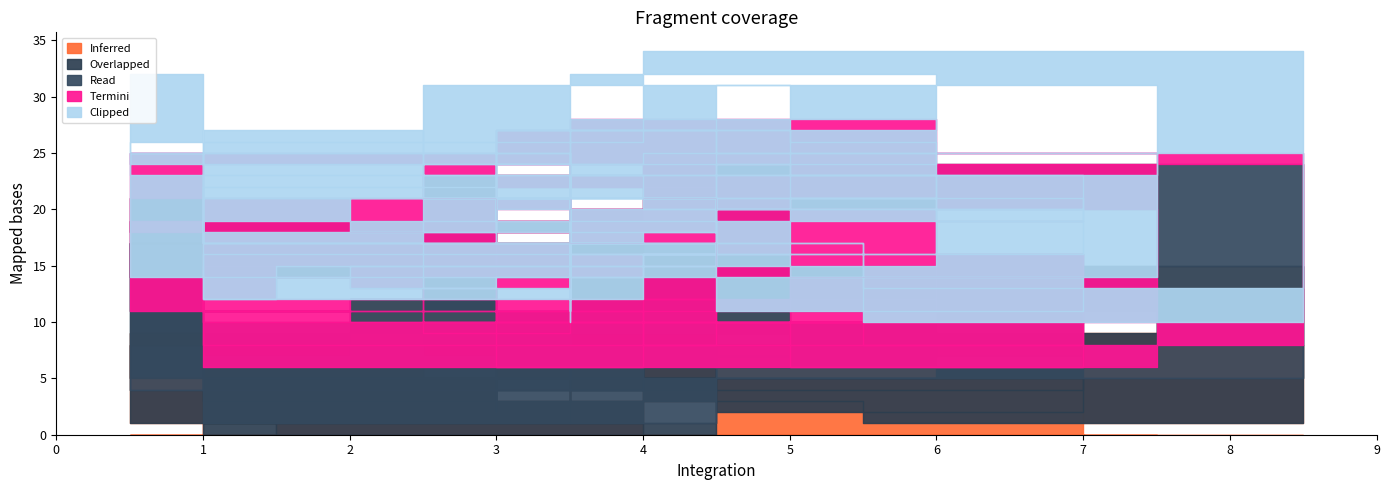

Between 5 and 8, which series saw the biggest shift?

Clipped